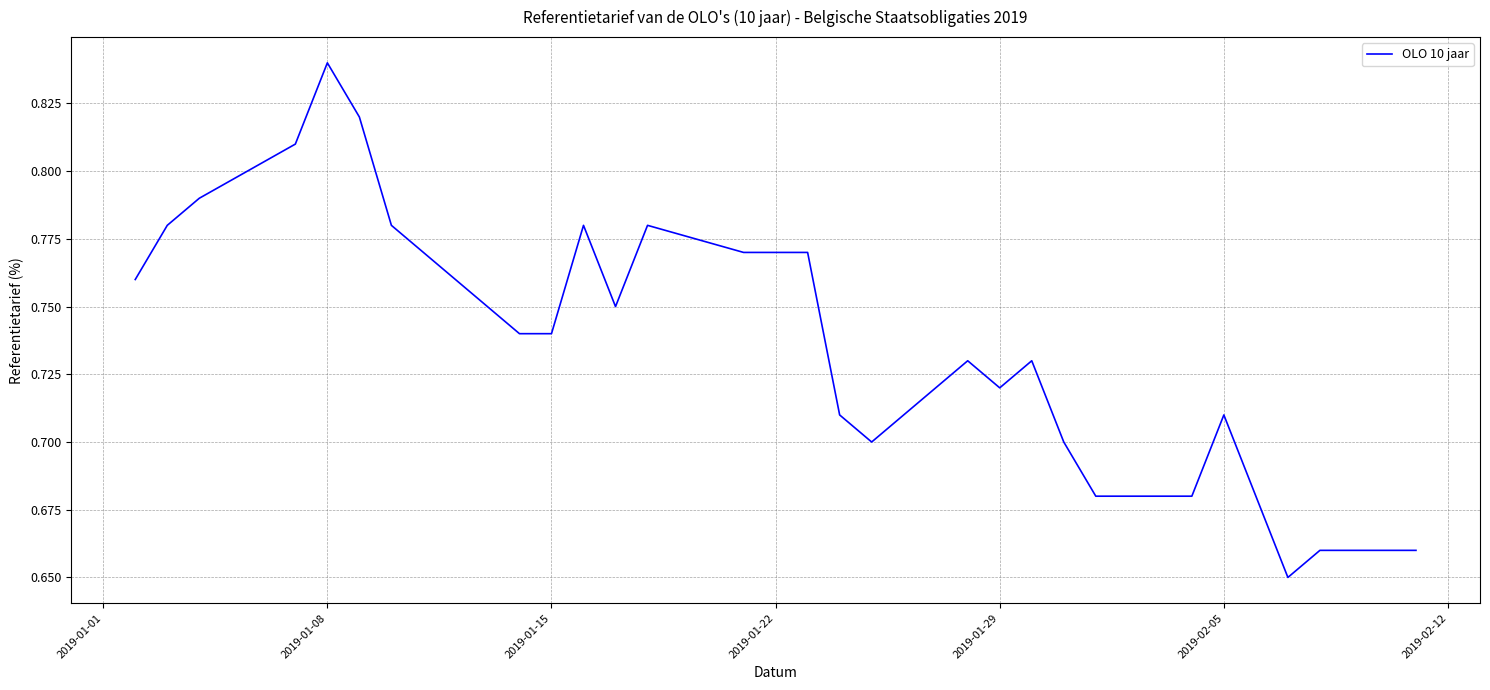

True or false: the data shows 1.1 at 2019-01-15.

False